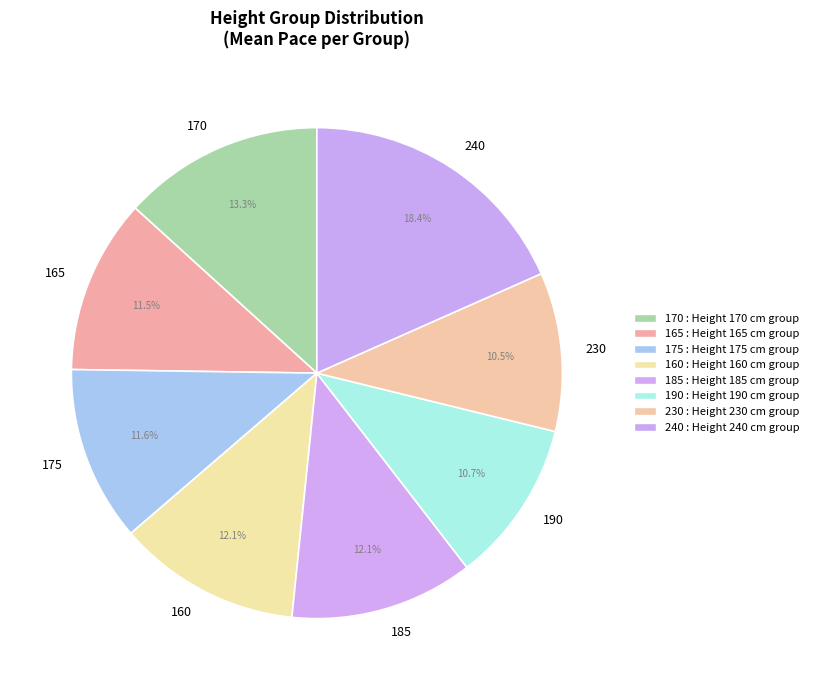

Is 240 the majority of the pie?

No